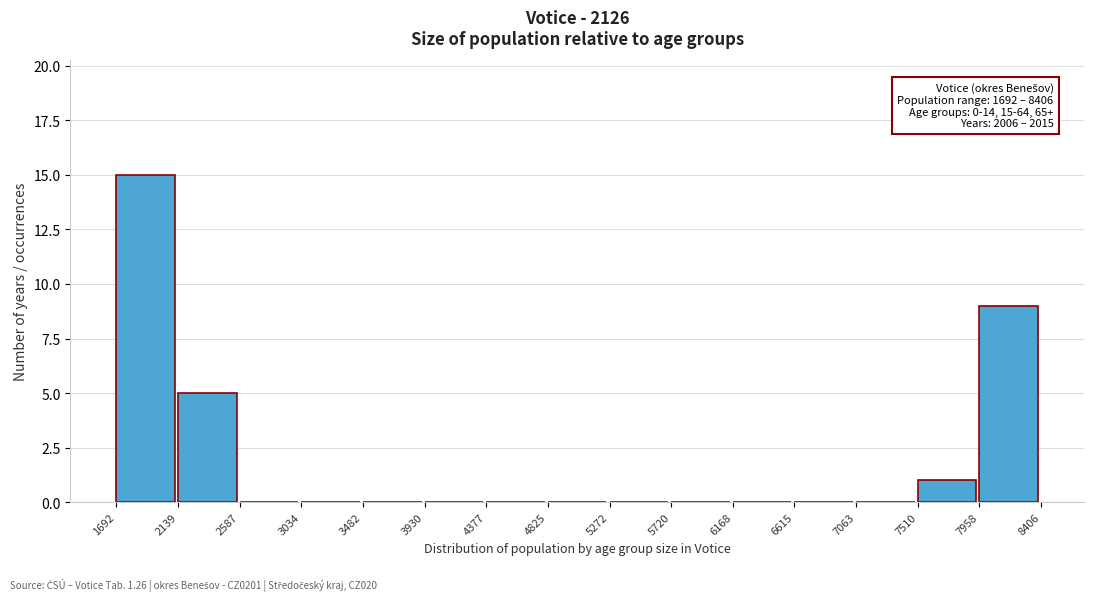

Over which range of the x-axis is the bar tallest?

1692 to 2139